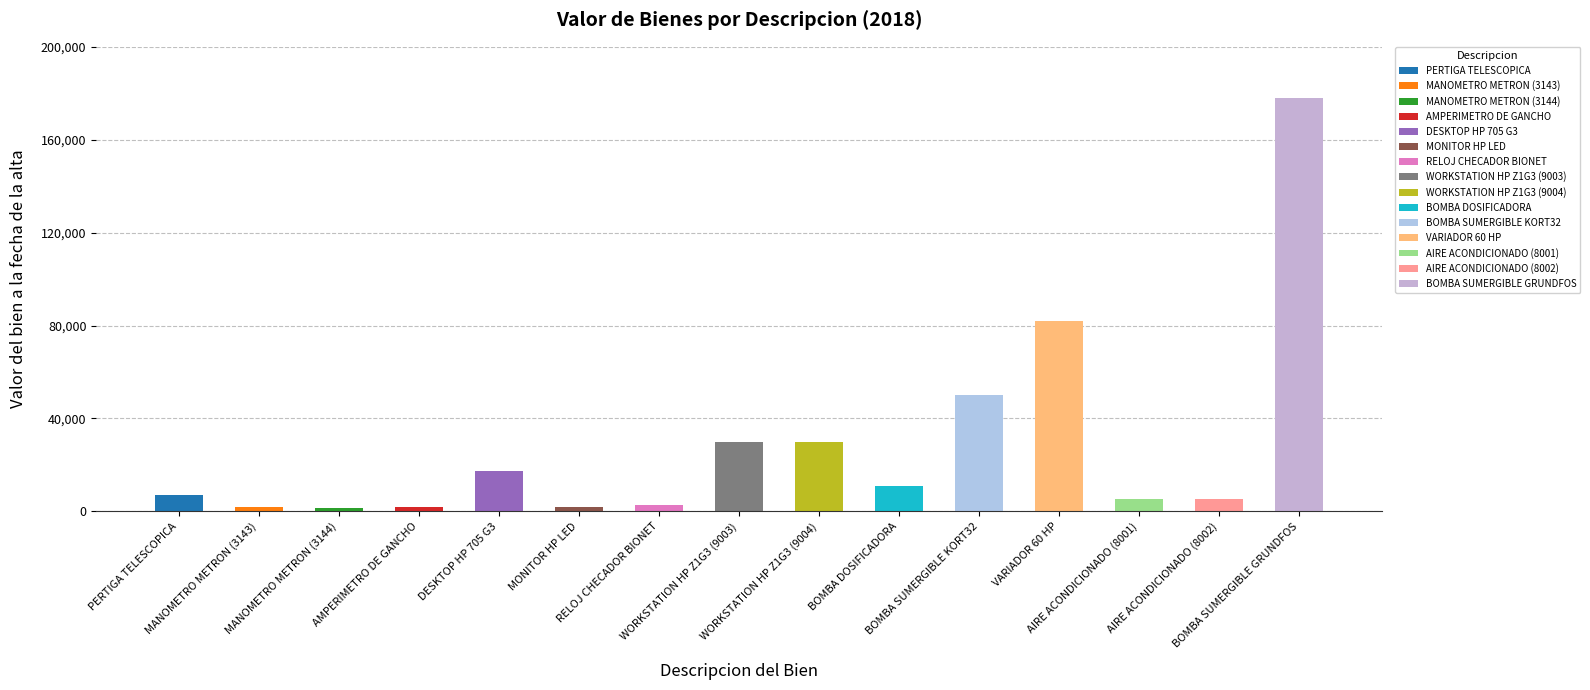

What is the difference between the maximum and minimum values?

176689.5